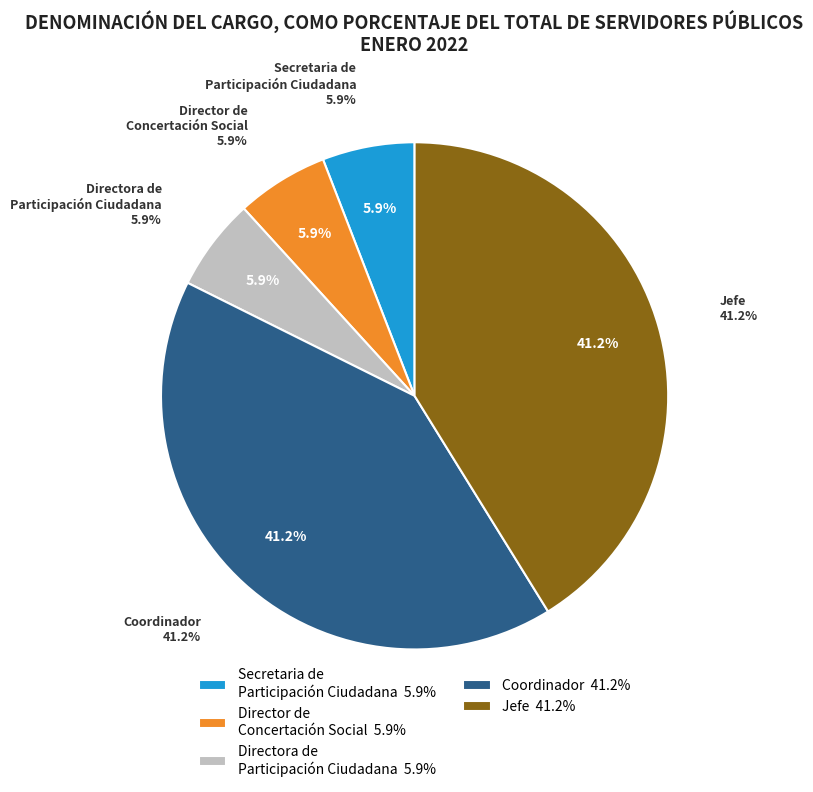

What is the largest slice in the pie chart?

Coordinador (Meza Torres)